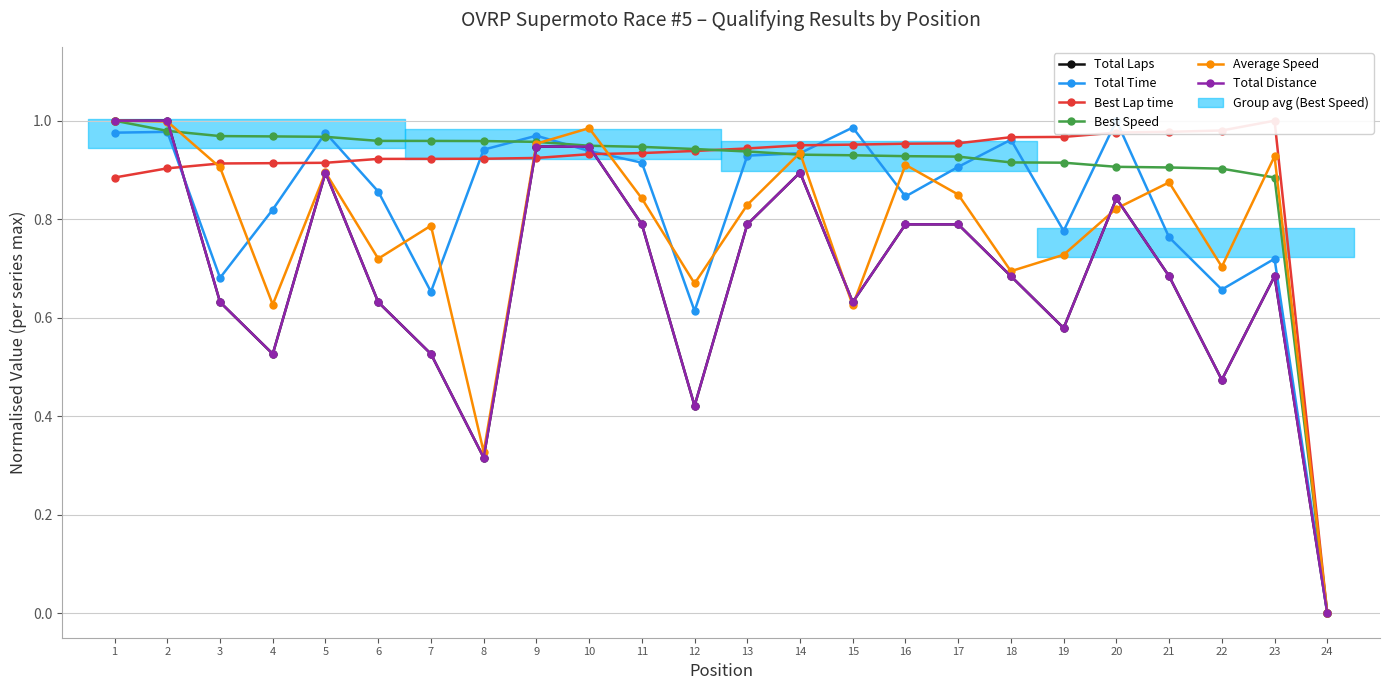

What is the maximum value shown in the chart?

1.0